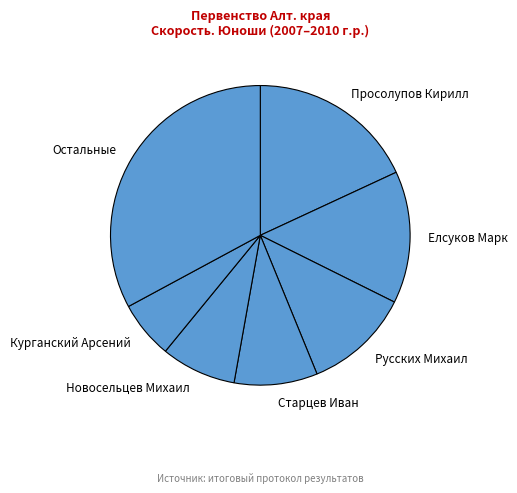

Does Остальные represent more than half of the total?

No